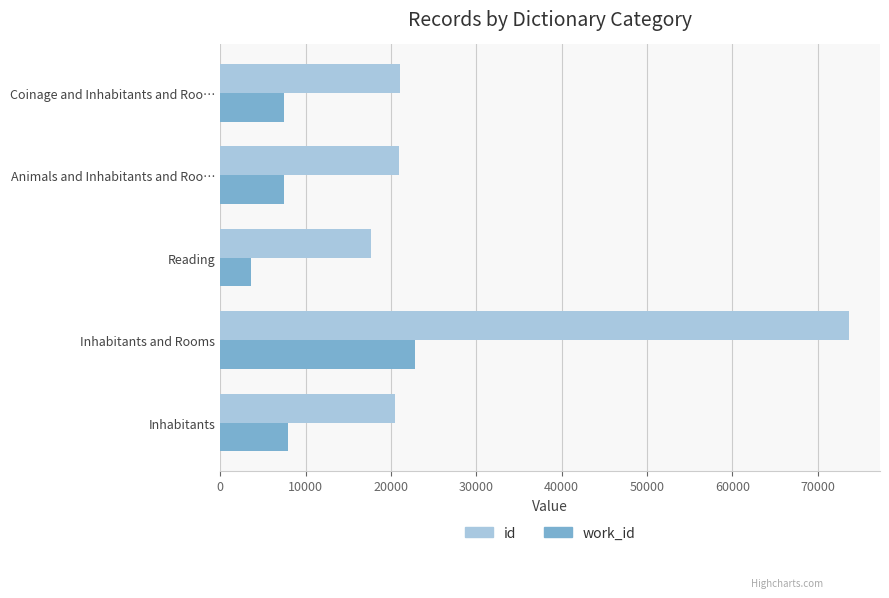

Which series has the largest total across all categories?

id